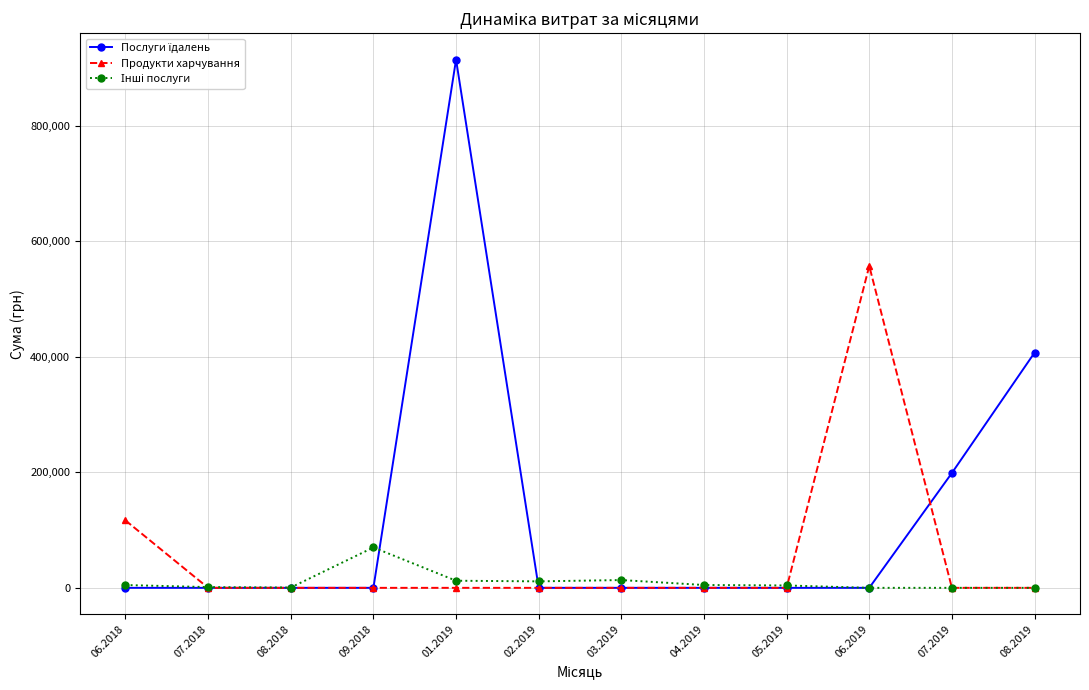

The value of Продукти харчування at 08.2018 is -170738.9. True or false?

False